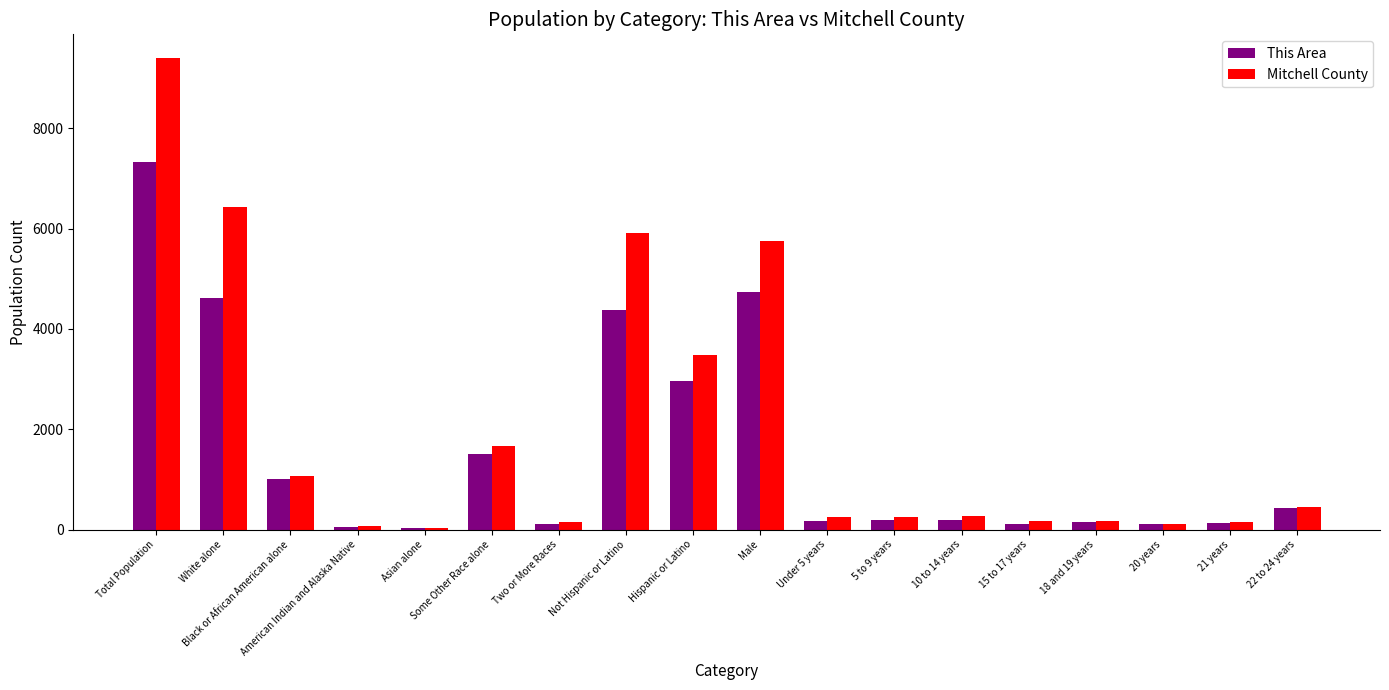

What is the sum of all This Area values?

28212